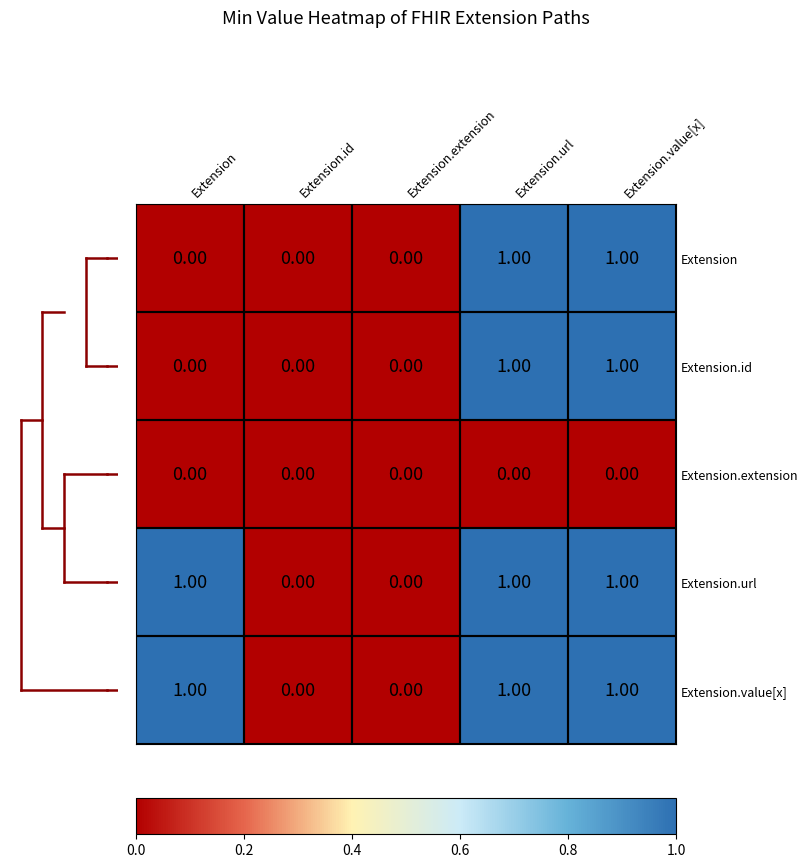

What is the total value across all series at Extension.url?

4